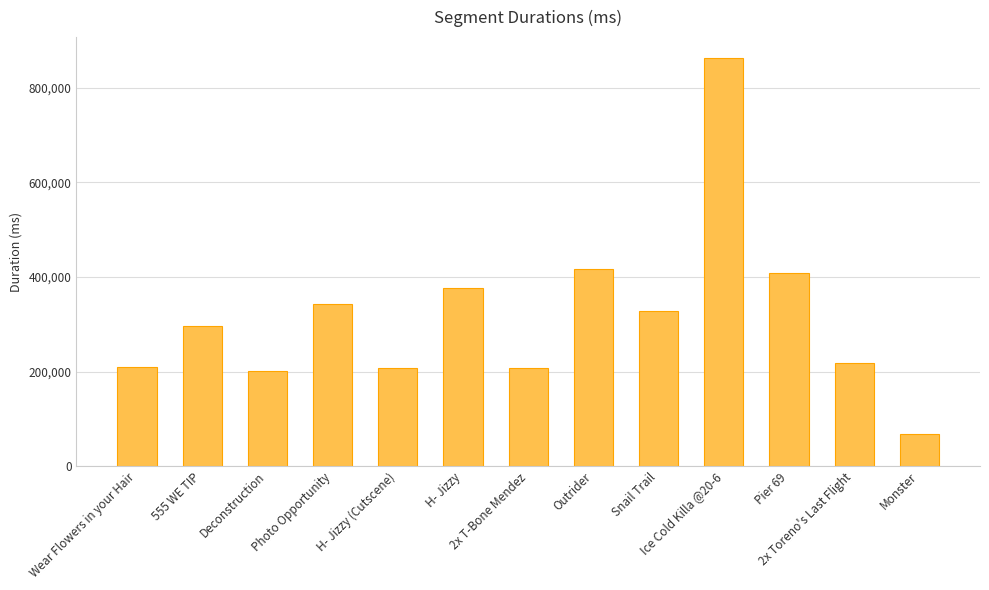

Approximately how many times larger is the value at Monster compared to Wear Flowers in your Hair?

0.3